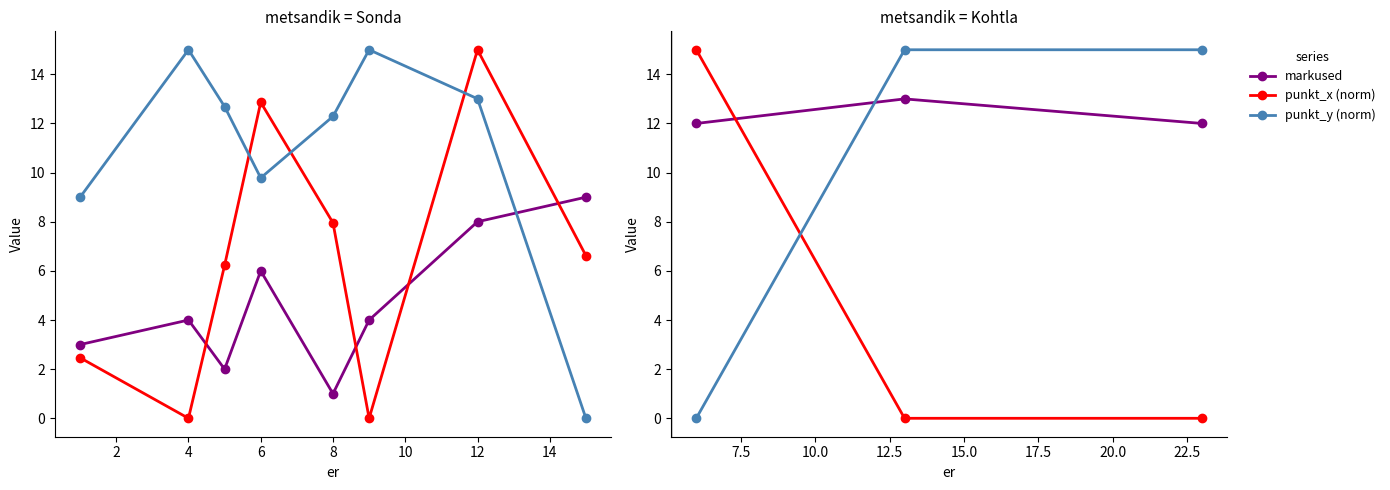

What is the minimum value for markused?

12.0